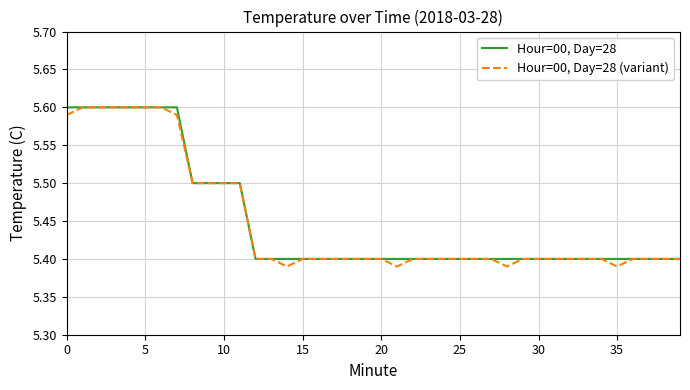

Rank the series by their average value, from lowest to highest.

Hour=00, Day=28 (variant), Hour=00, Day=28